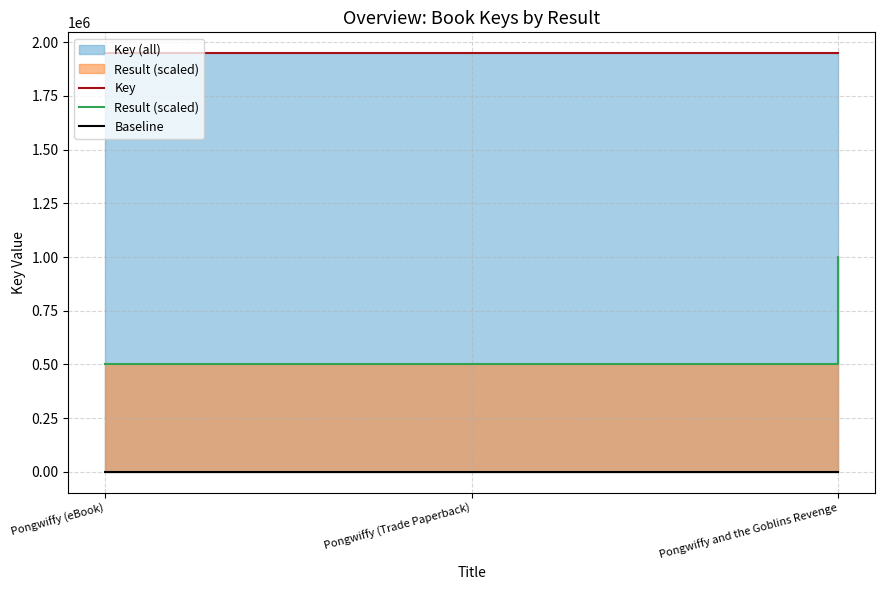

What are all the series names shown in the legend?

Key, Result (scaled), Baseline